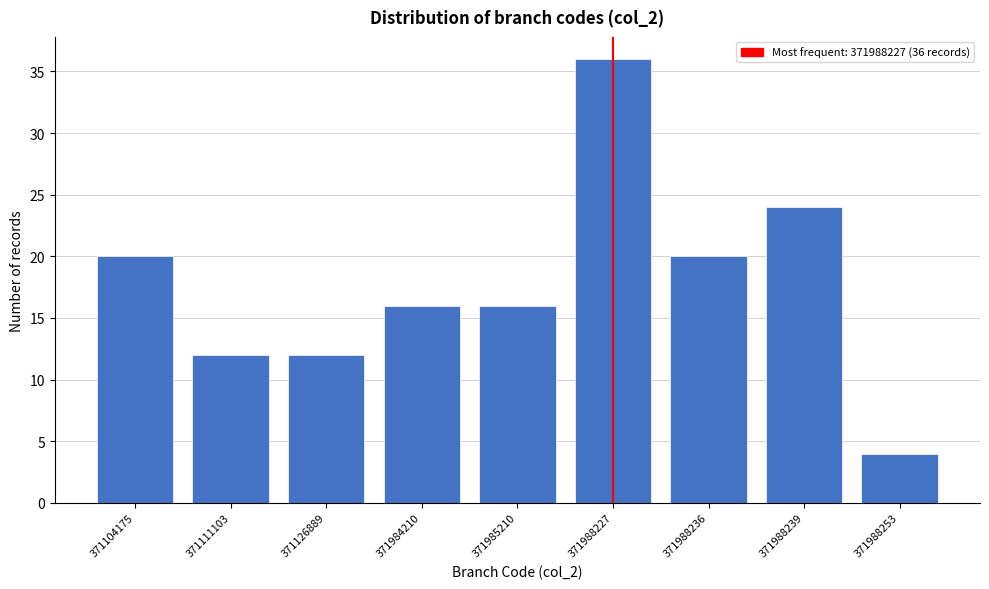

Reading left to right, extract all data points from this chart.

20	12	12	16	16	36	20	24	4